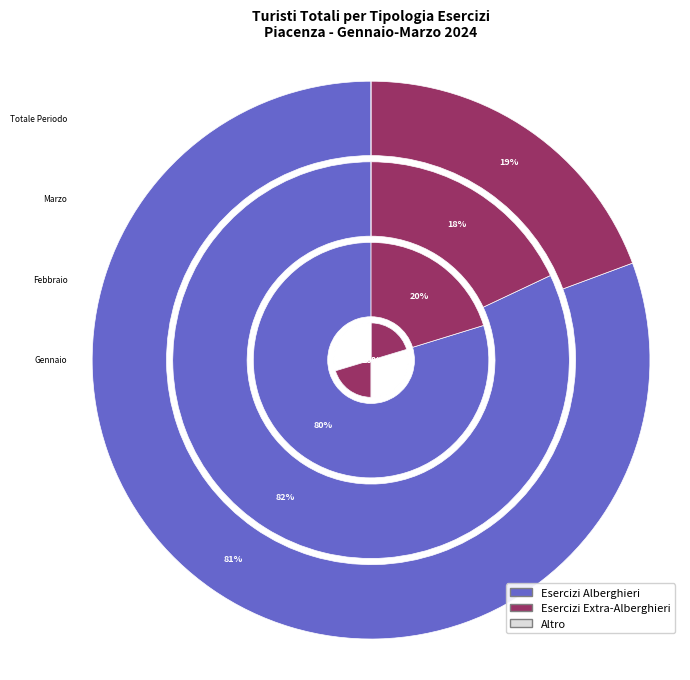

To the nearest percent, what is the average slice percentage?

50%